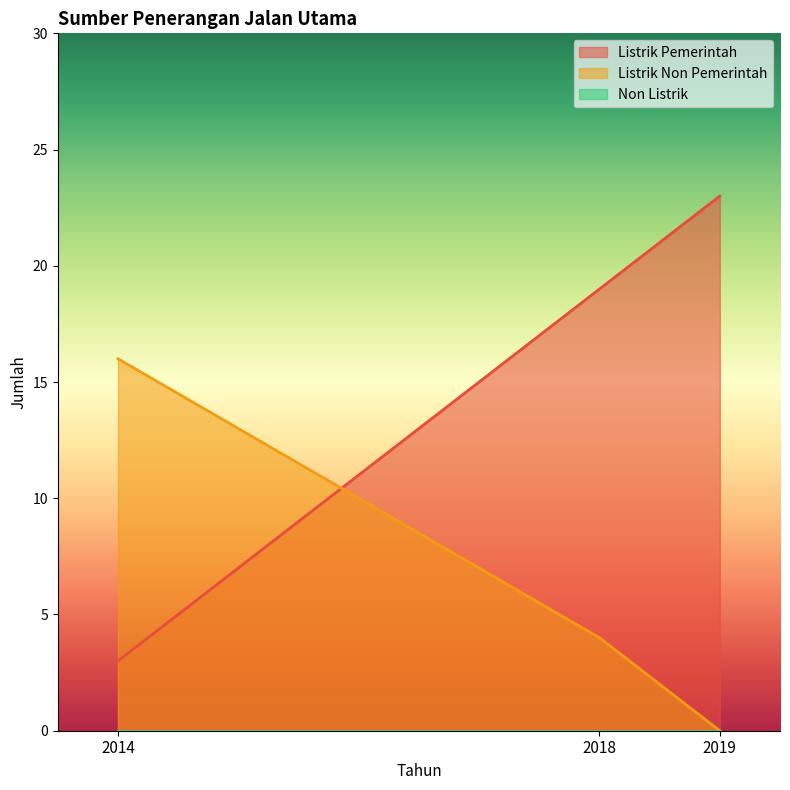

What is the sum of the Listrik Pemerintah values at 2014 and 2018?

22